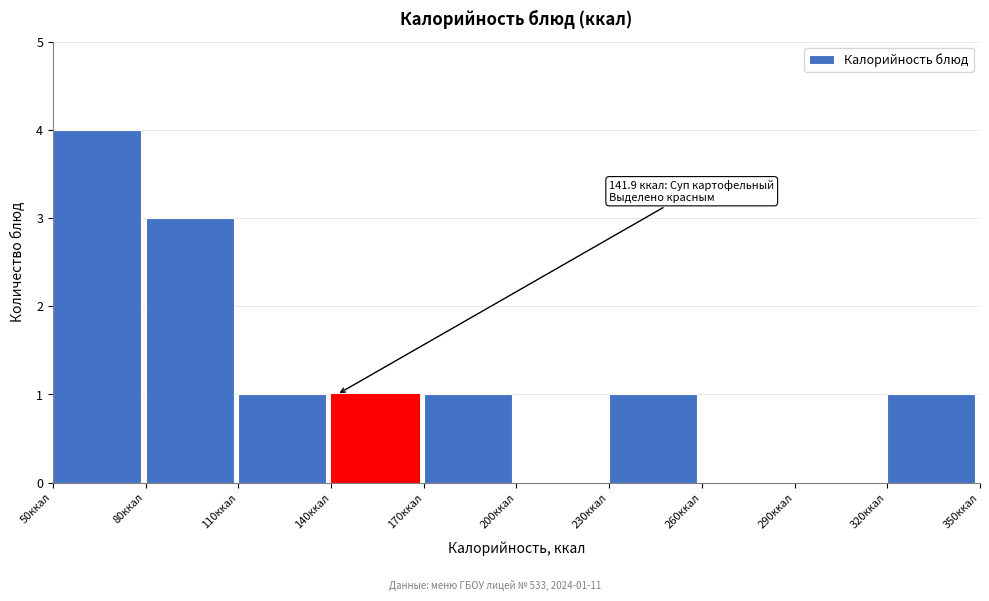

Which range on the x-axis has the tallest bar?

50 to 80